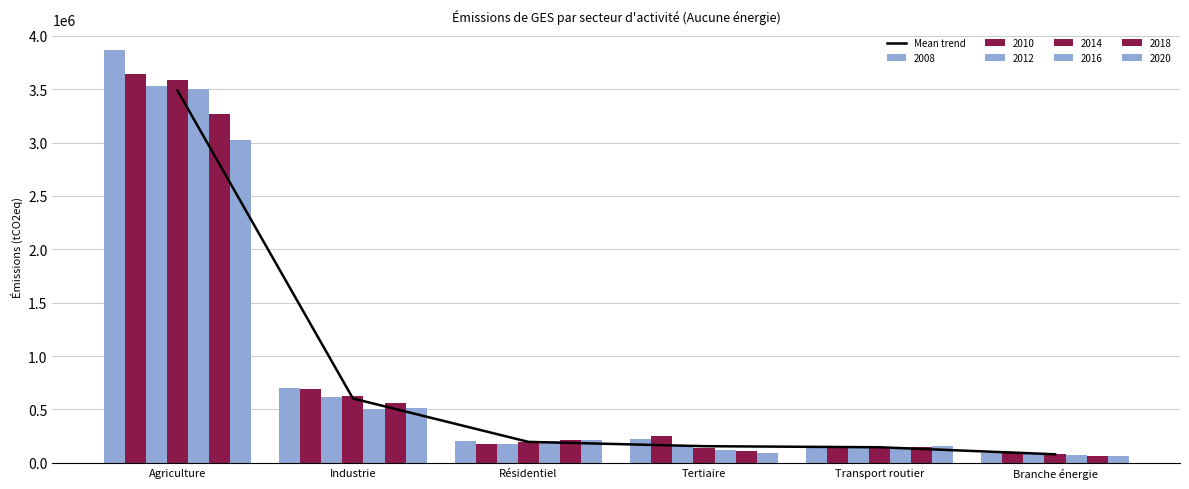

What value does the data have at Transport routier?

145148.4